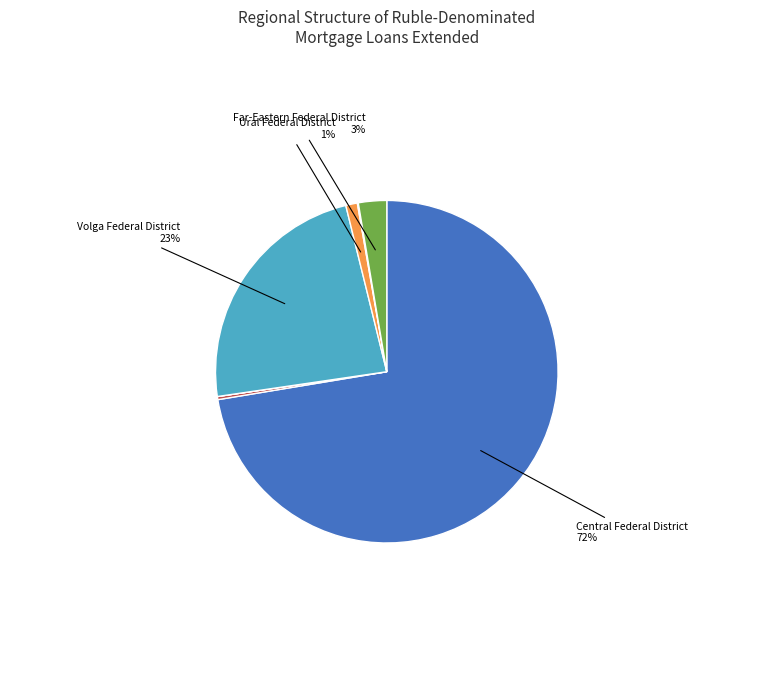

Is there a majority slice in this chart?

Yes